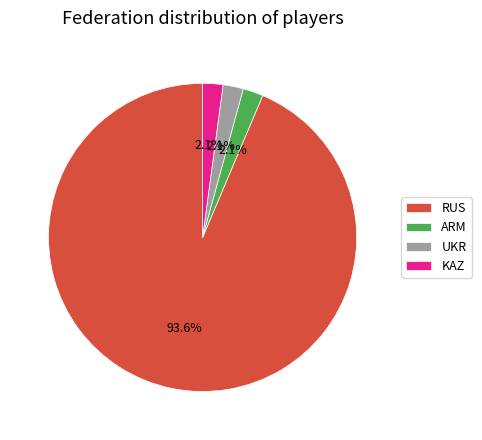

How many segments does this pie chart have?

4